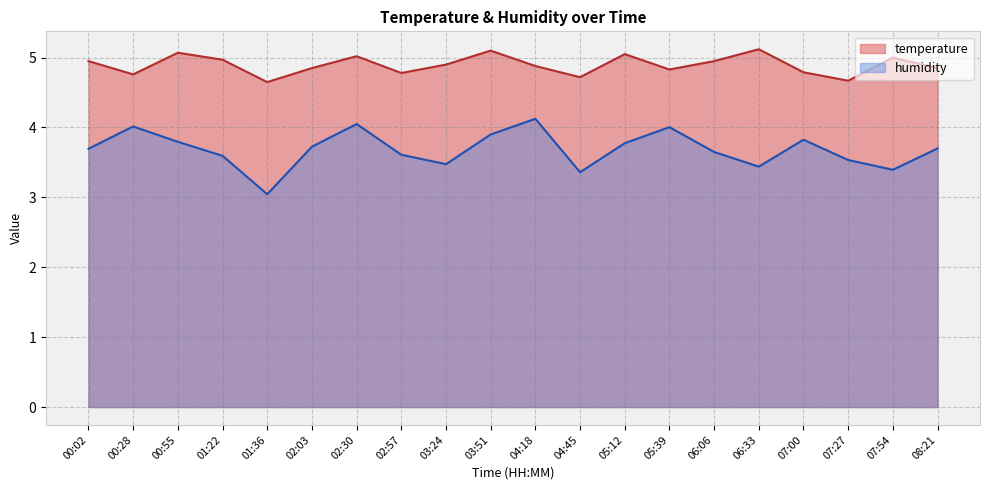

Between 08:21 and 06:06, which is larger?

06:06